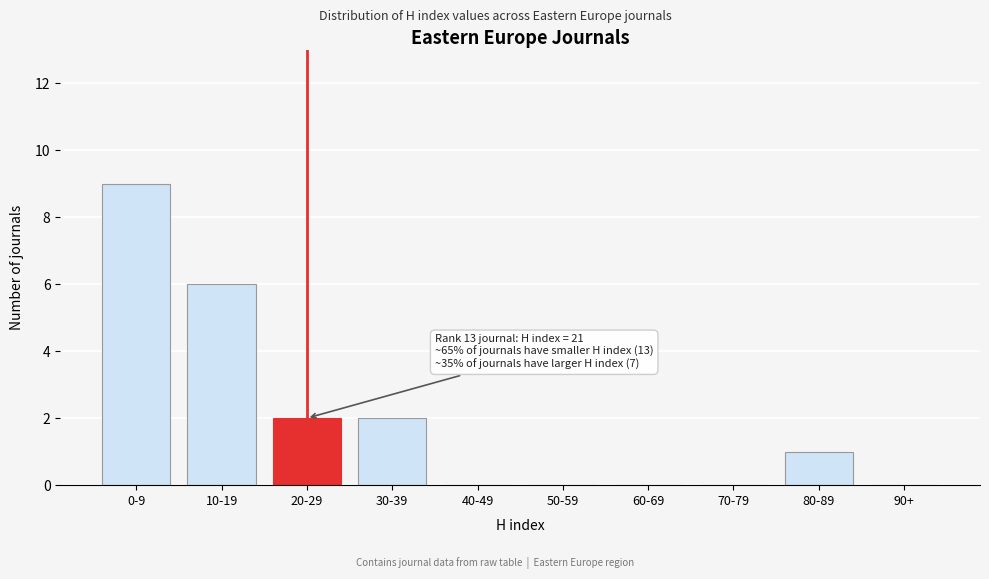

Reading left to right, extract all data points from this chart.

0-9=9	10-19=6	20-29=2	30-39=2	40-49=0	50-59=0	60-69=0	70-79=0	80-89=1	90+=0